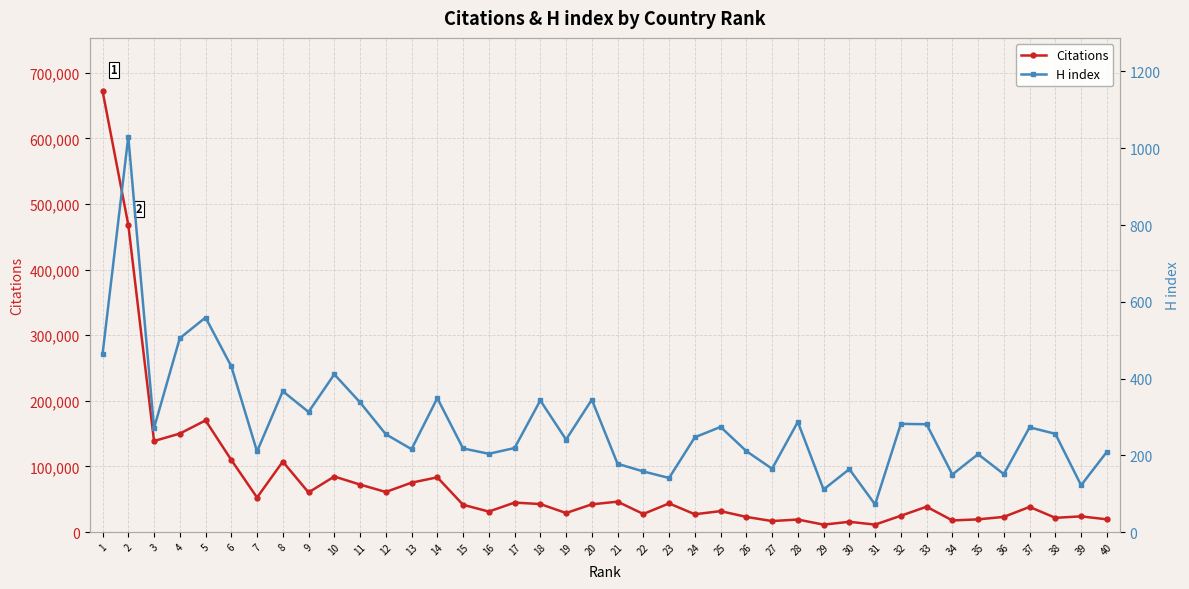

Does the chart display data point markers on the line(s)?

Yes